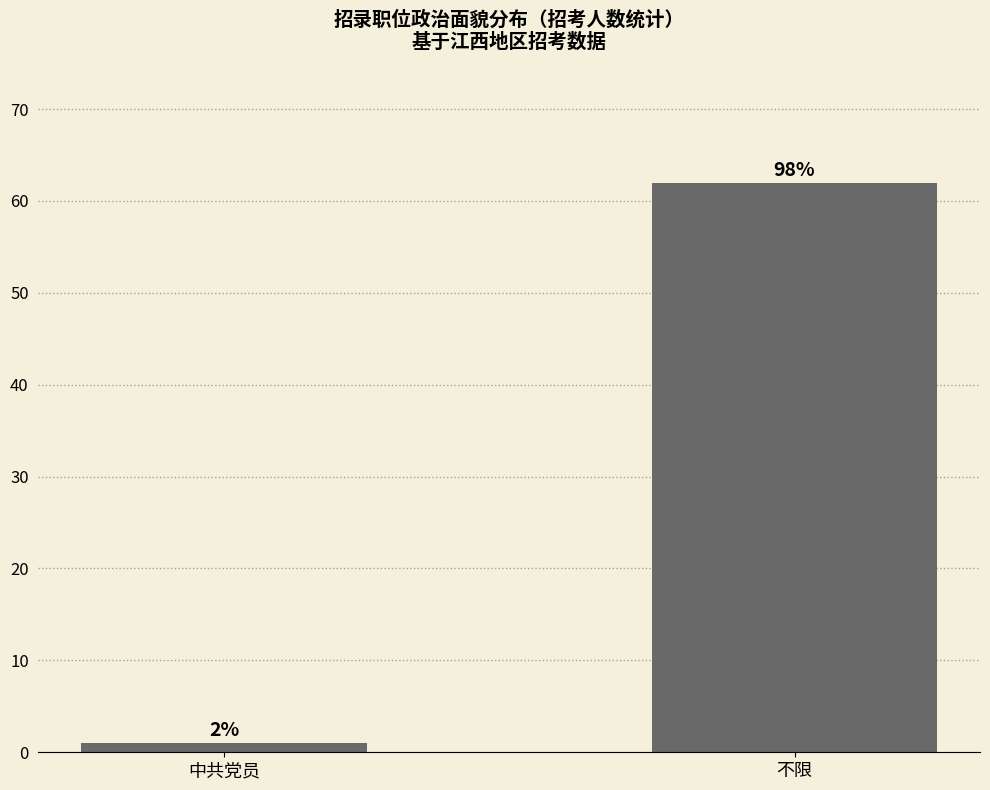

How many bars are there in total?

2